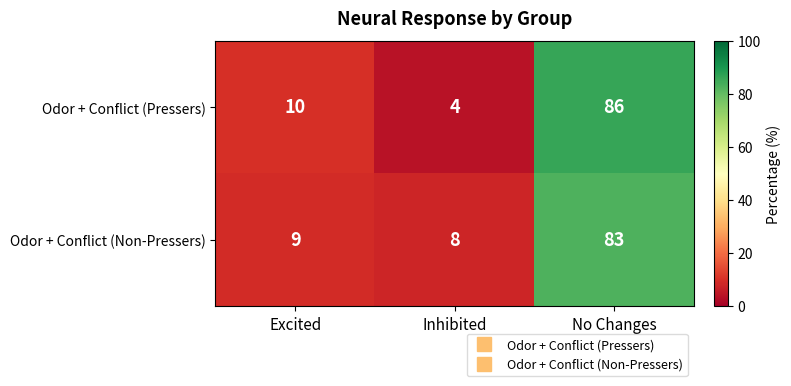

The Odor + Conflict (Pressers) series shows 131 at No Changes. True or false?

False